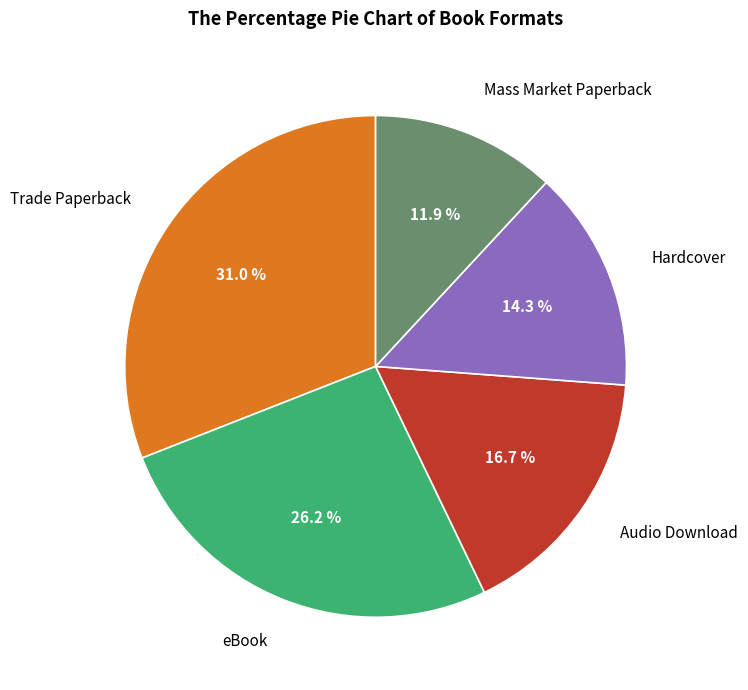

Count the number of slices in the pie.

5